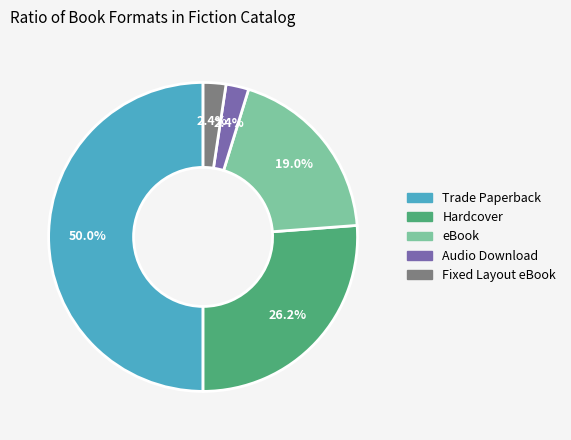

True or false: Fixed Layout eBook accounts for 2% of the total.

True